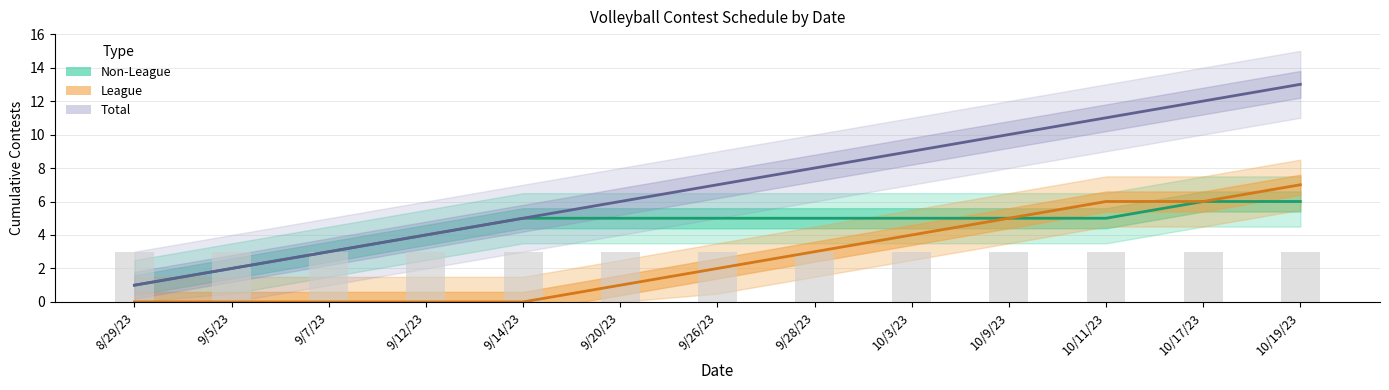

List the series in order of their peak value, lowest first.

Non-League, League, Total